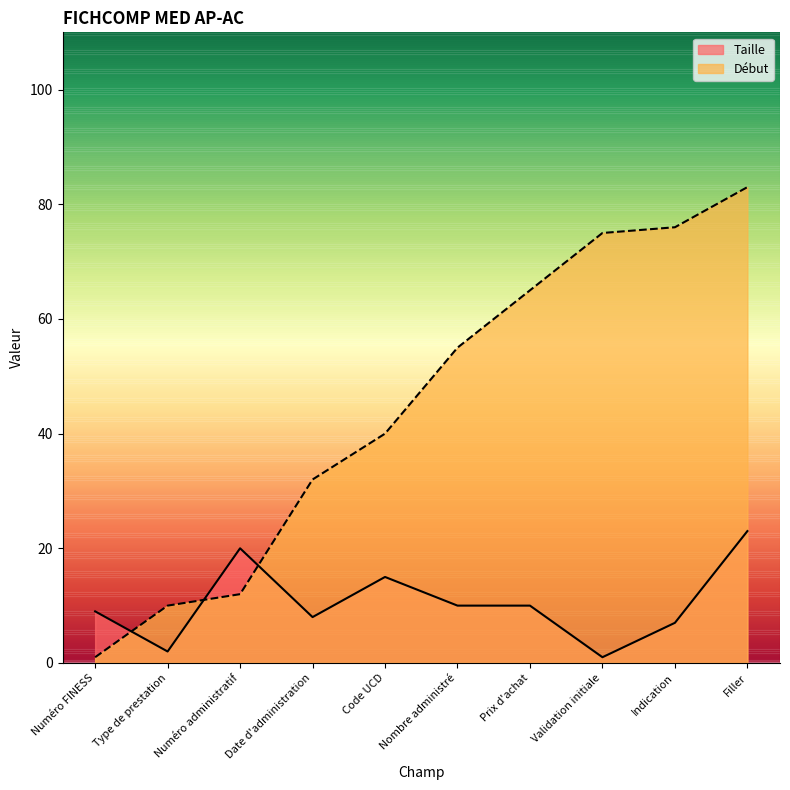

Reading right to left, extract all data points from this chart.

Taille: Filler=23	Indication=7	Validation initiale=1	Prix d'achat=10	Nombre administré=10	Code UCD=15	Date d'administration=8	Numéro administratif=20	Type de prestation=2	Numéro FINESS=9
Début: Filler=83	Indication=76	Validation initiale=75	Prix d'achat=65	Nombre administré=55	Code UCD=40	Date d'administration=32	Numéro administratif=12	Type de prestation=10	Numéro FINESS=1